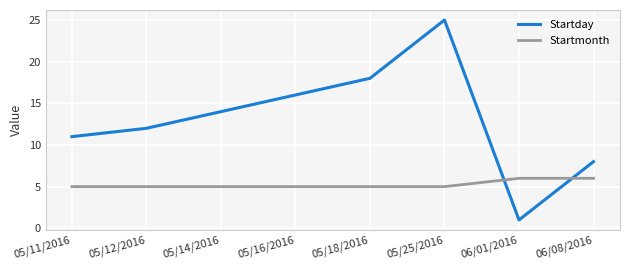

Between 05/11/2016 and 05/18/2016, which series saw the biggest shift?

Startday